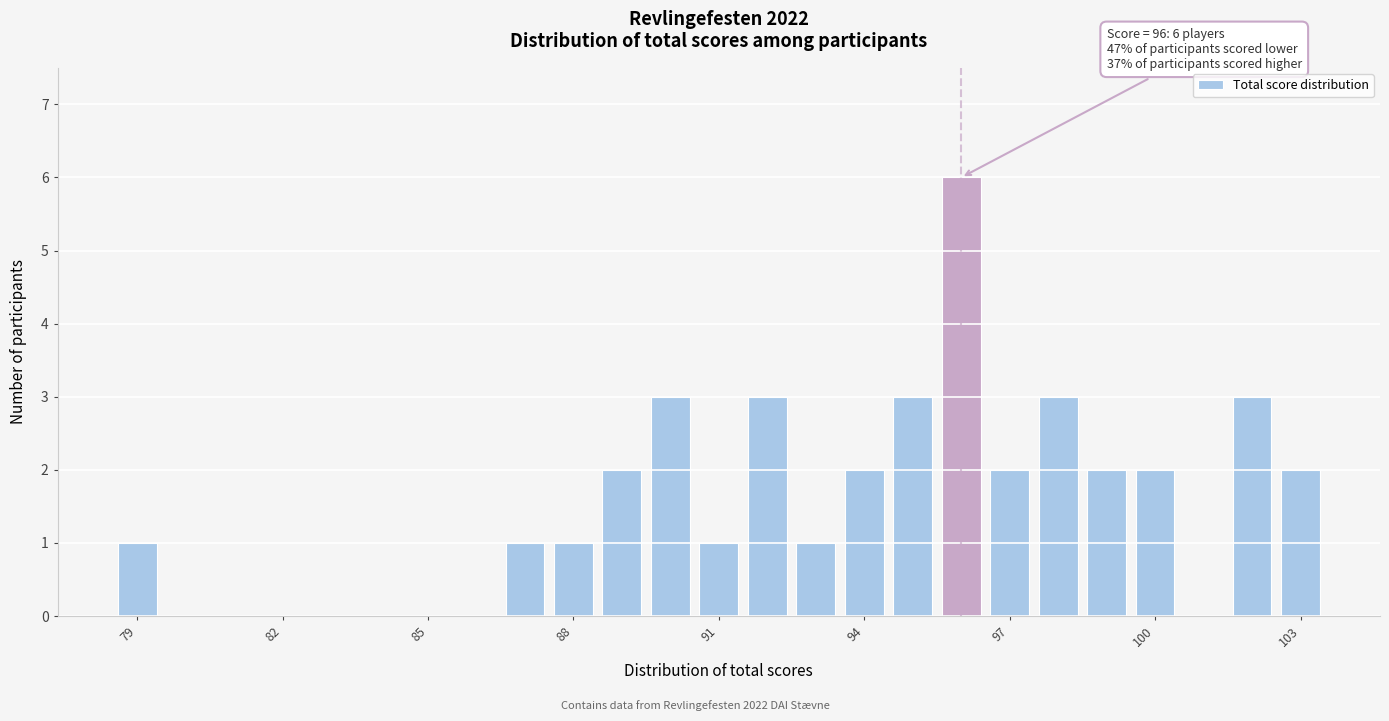

Around what value on the x-axis is the tallest bar? Give the approximate position of its centre, as read against the axis.

96.0